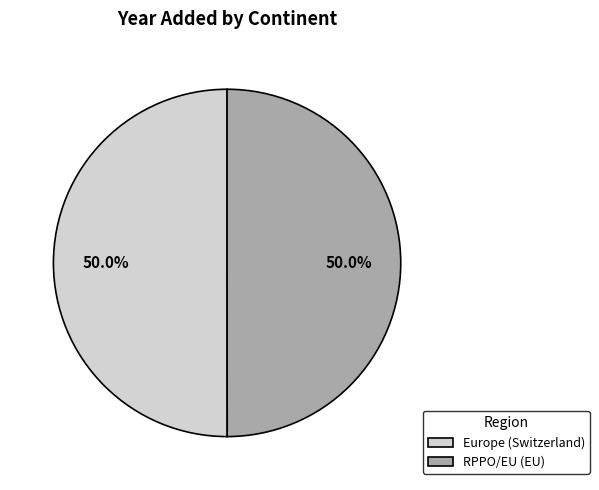

Approximately how many times larger is the value at Europe (Switzerland) compared to RPPO/EU (EU)?

1.0